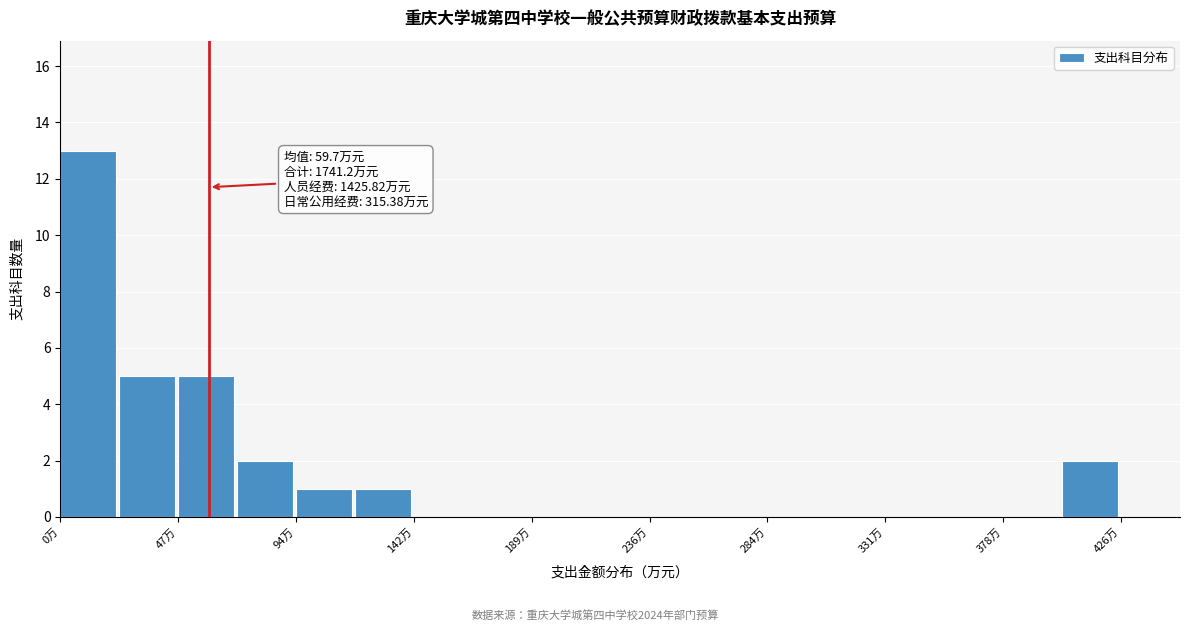

Which range on the x-axis has the tallest bar?

0 to 25